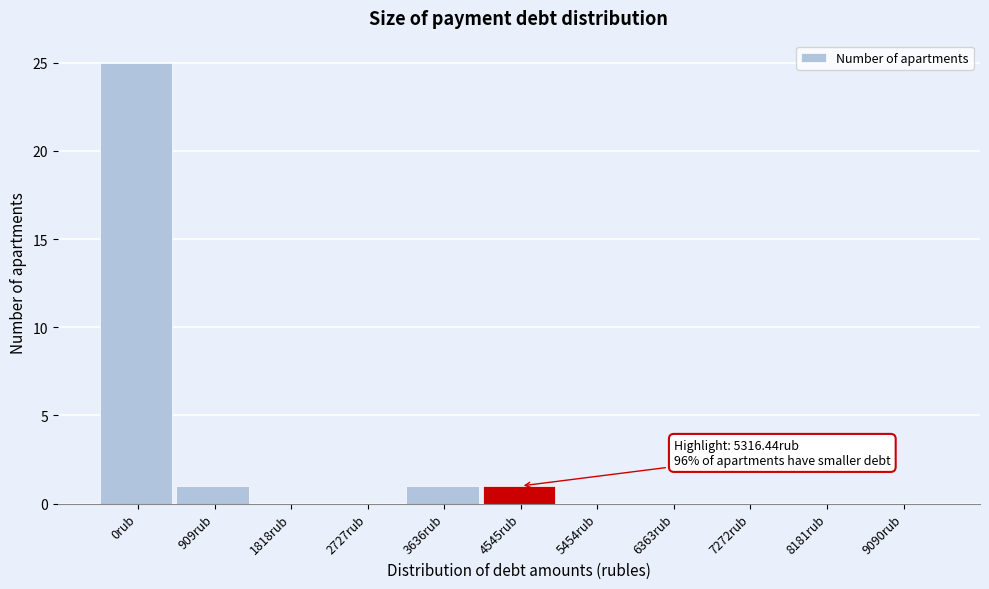

Reading left to right, transcribe all the data shown in this chart.

0rub=25	909rub=1	1818rub=0	2727rub=0	3636rub=1	4545rub=1	5454rub=0	6363rub=0	7272rub=0	8181rub=0	9090rub=0